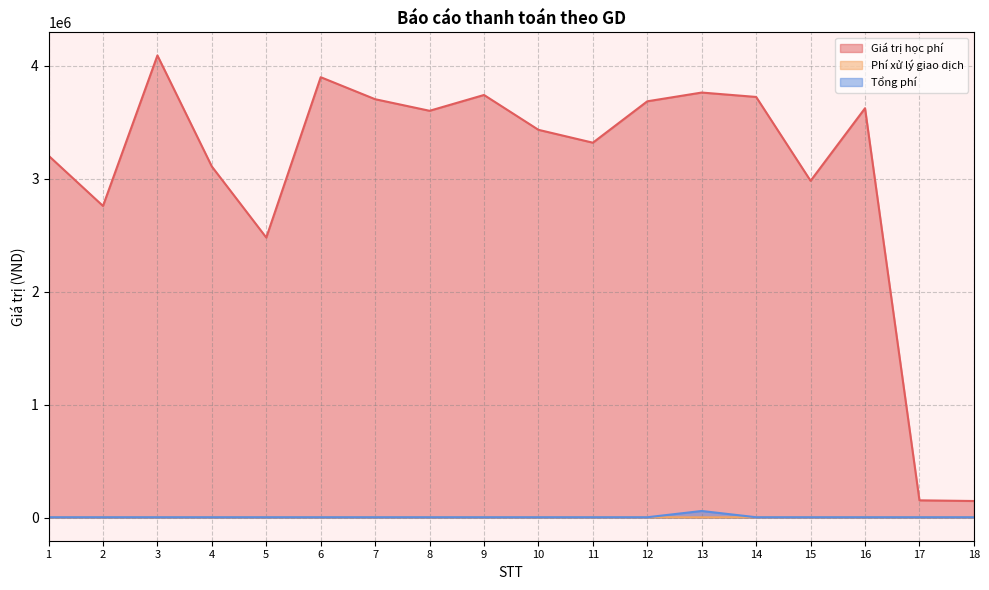

The Giá trị học phí series shows 4900407 at 10. True or false?

False